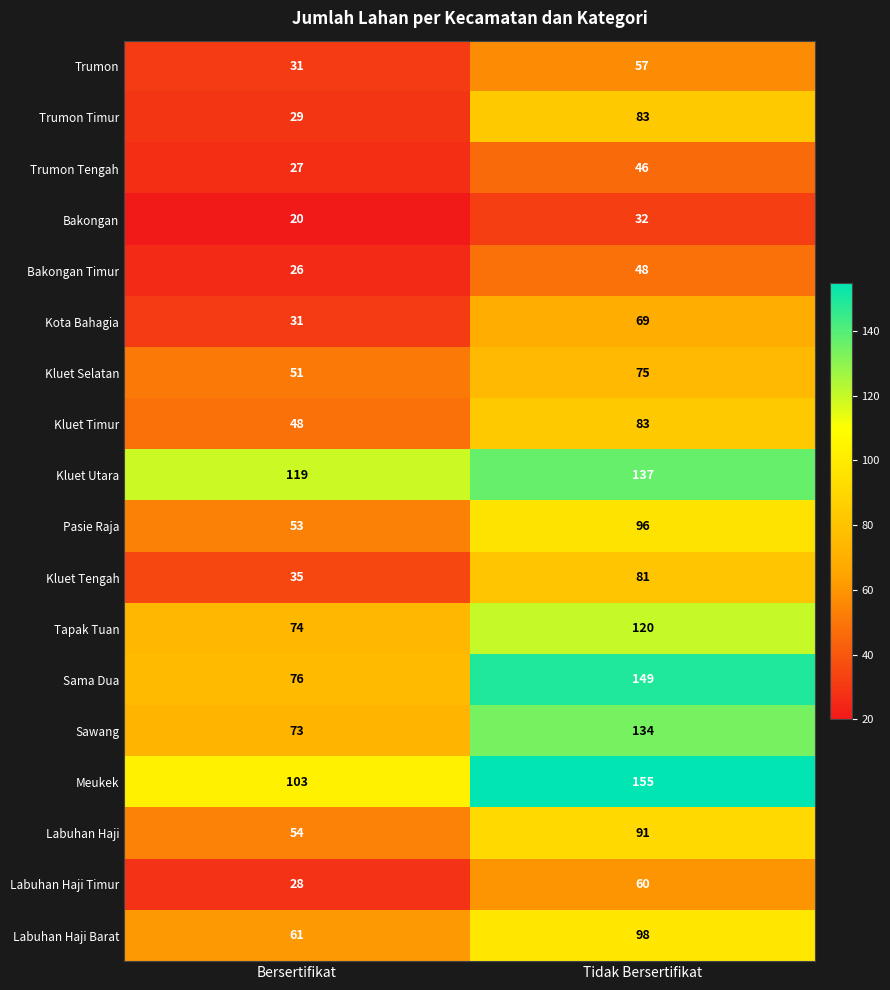

How many data points does each series have?

2